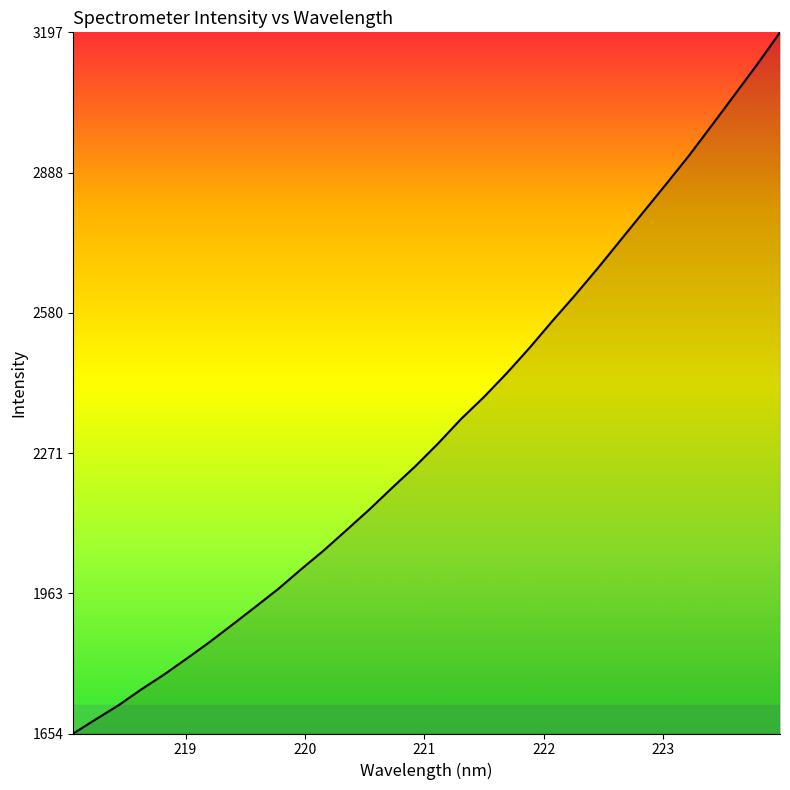

What is the smallest value displayed?

1654.0